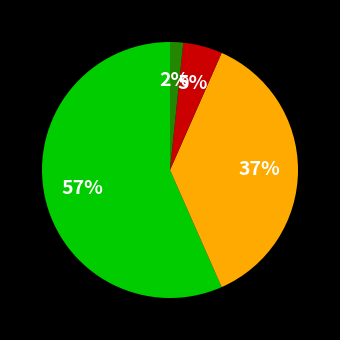

Is there any slice that represents more than half of the pie?

Yes